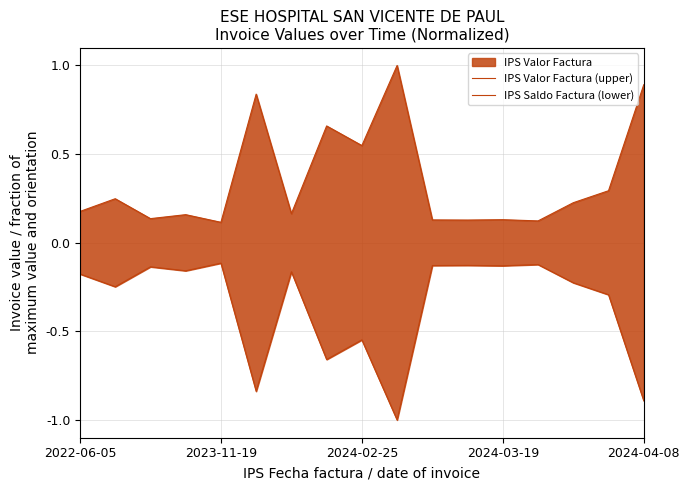

At how many categories does at least one series exceed 0?

17